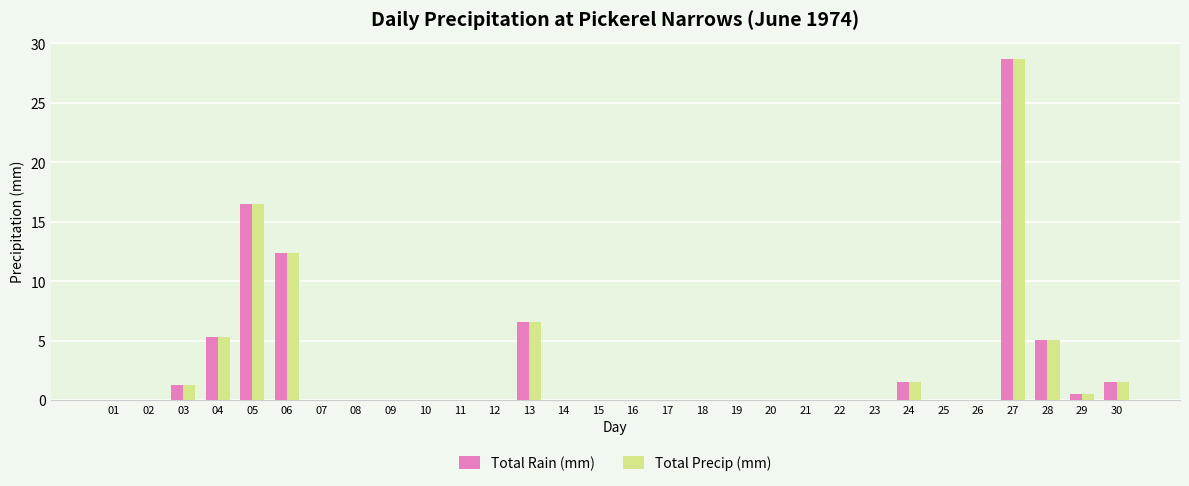

What is the highest value of the Total Precip (mm) series?

28.7